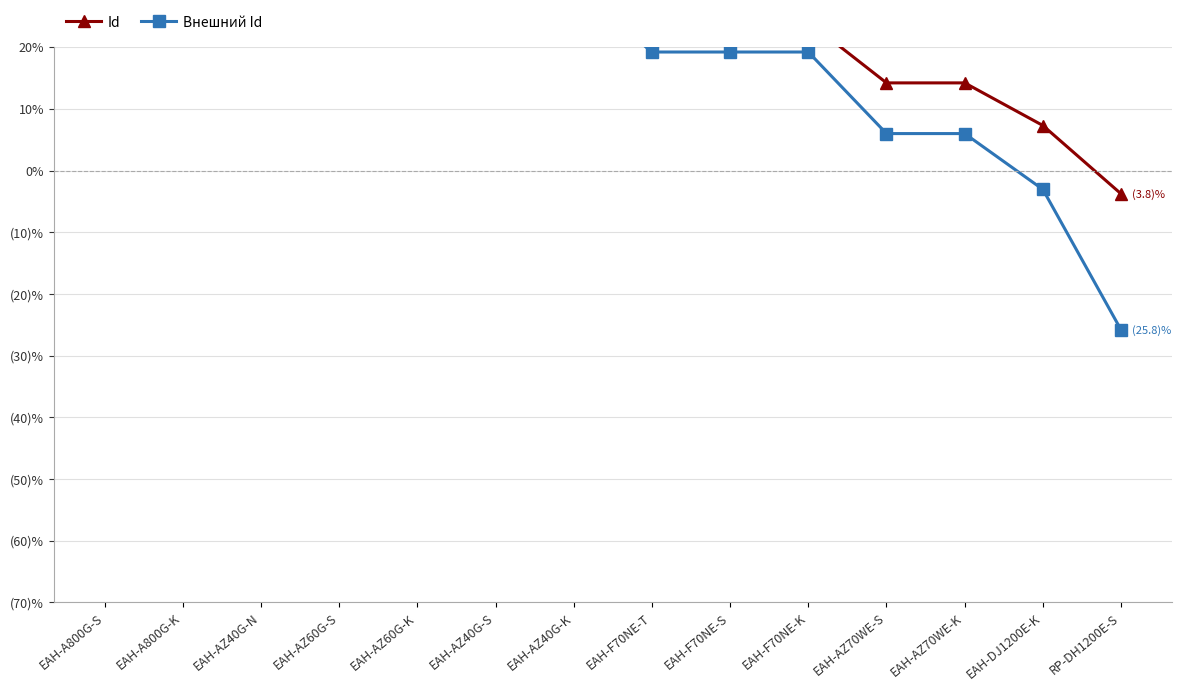

What is the label of the 1st point from the left?

EAH-A800G-S